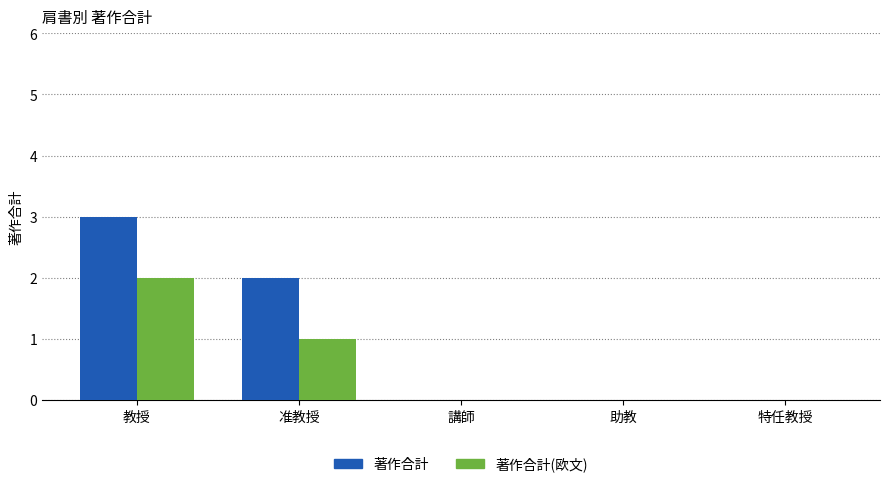

Reading left to right, what are all the values shown in this chart?

著作合計: 教授=3	准教授=2	講師=0	助教=0	特任教授=0
著作合計(欧文): 教授=2	准教授=1	講師=0	助教=0	特任教授=0